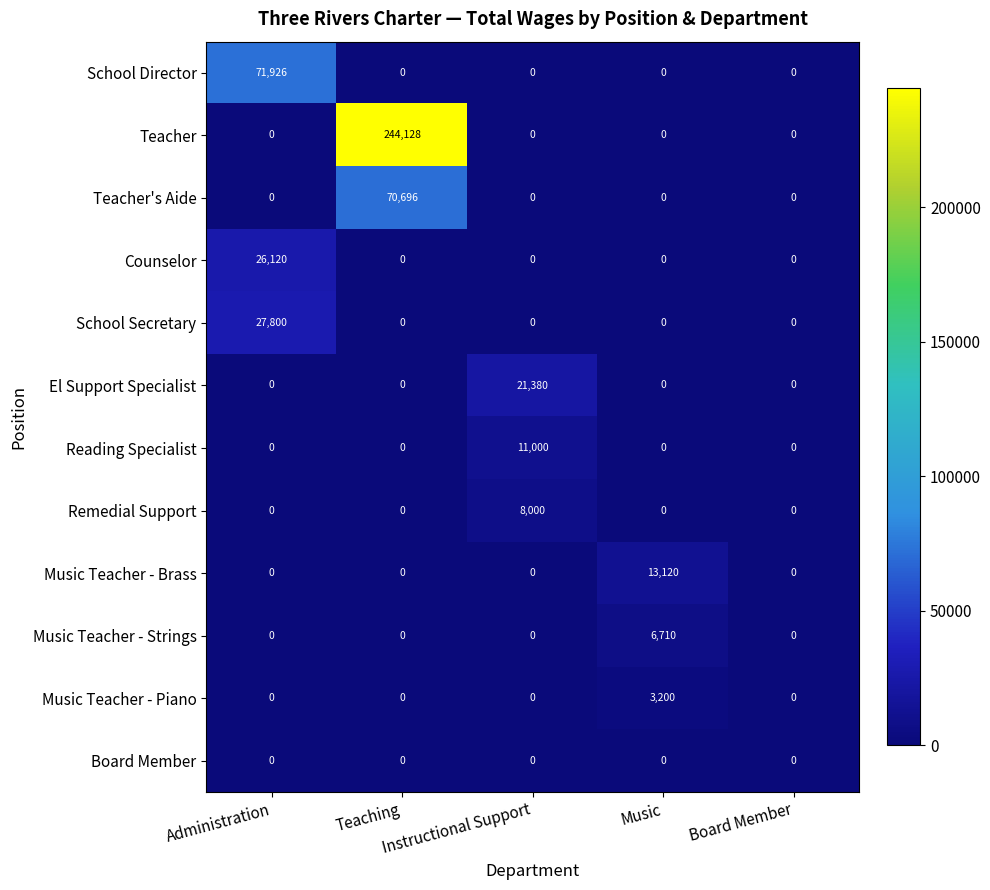

What is the average value of the El Support Specialist series?

4276